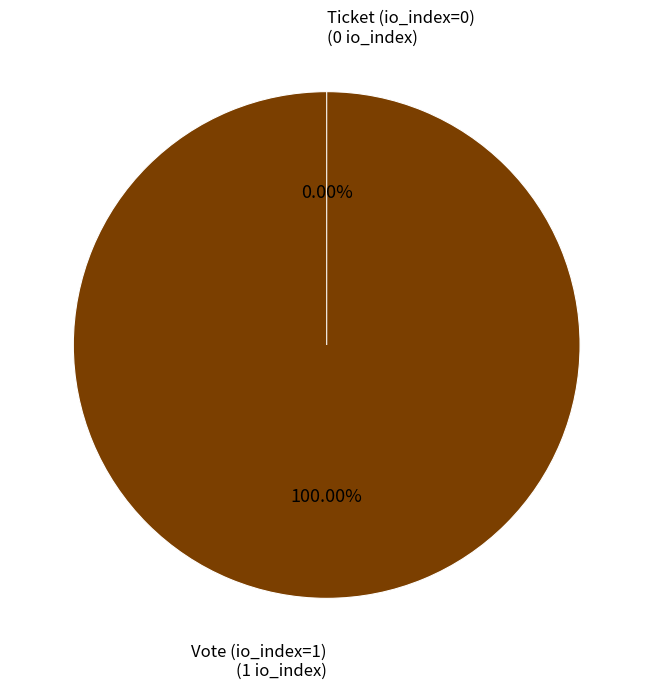

True or false: Ticket (io_index=0) accounts for 0% of the total.

True